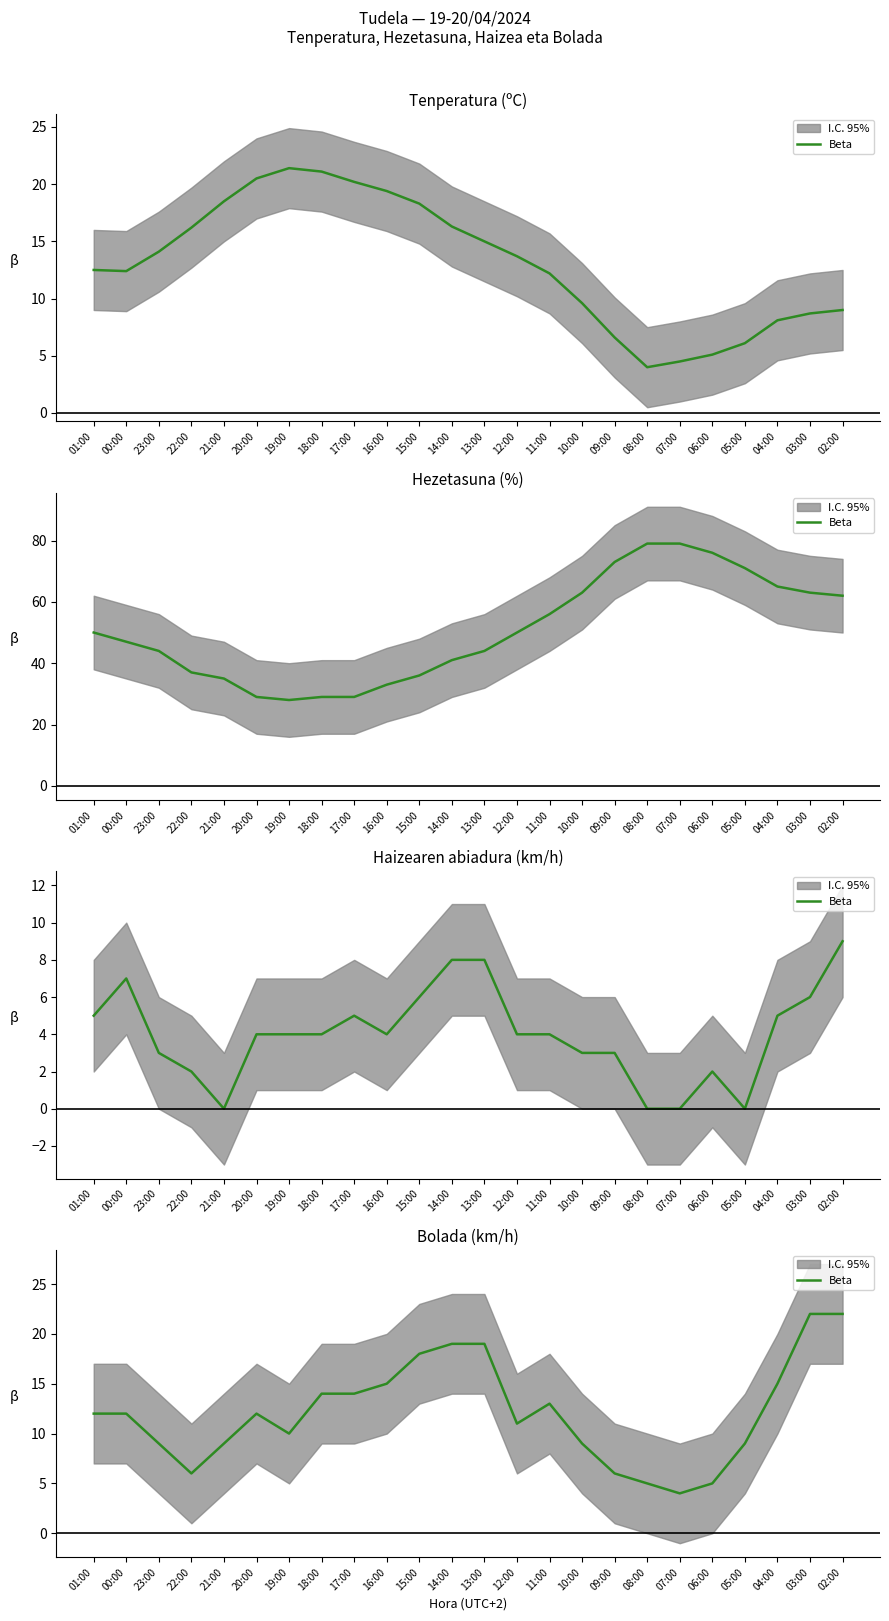

Count the number of categories in the chart.

24